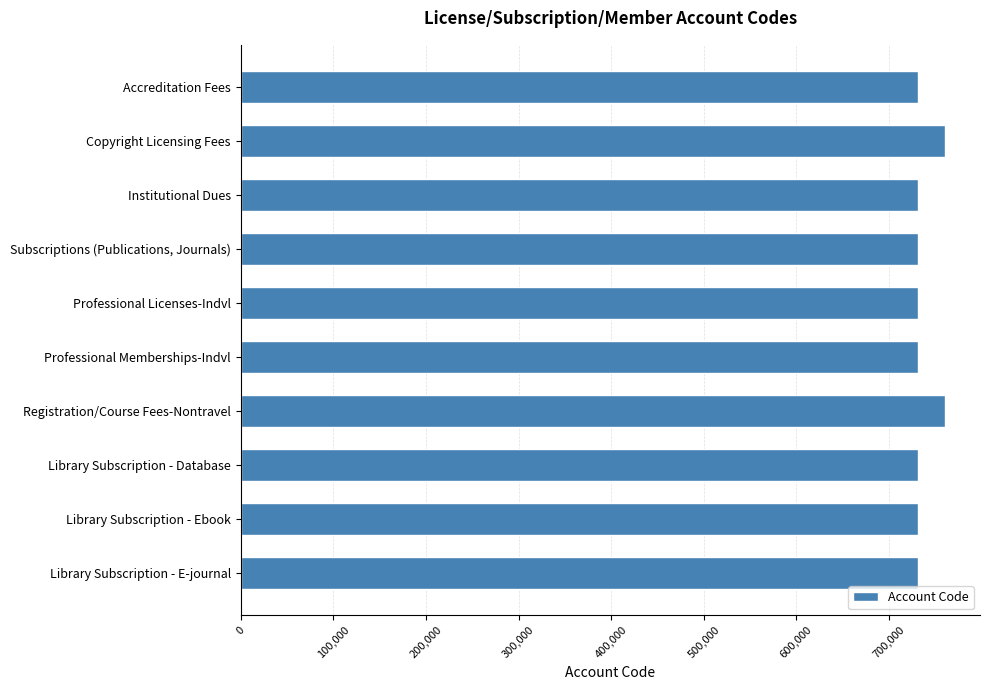

What is the greatest value displayed?

760140